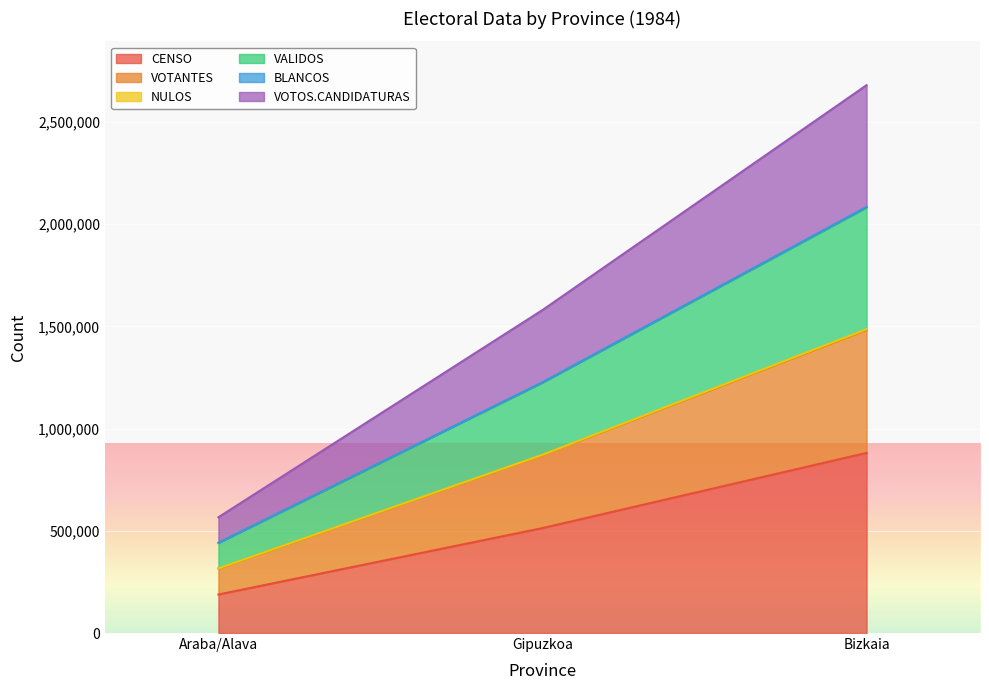

At which category is the sum across all series the highest?

Bizkaia